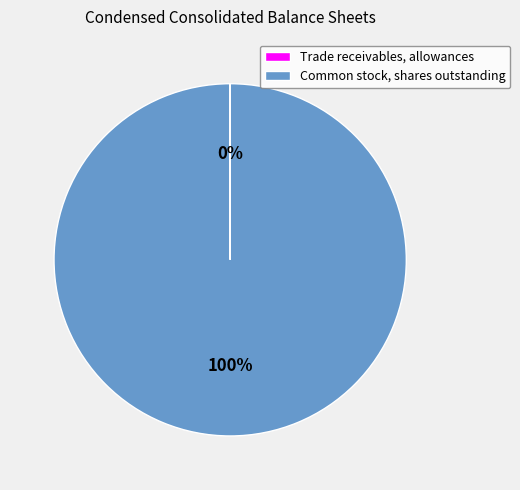

To the nearest percent, what portion does Common stock, shares outstanding represent?

100%